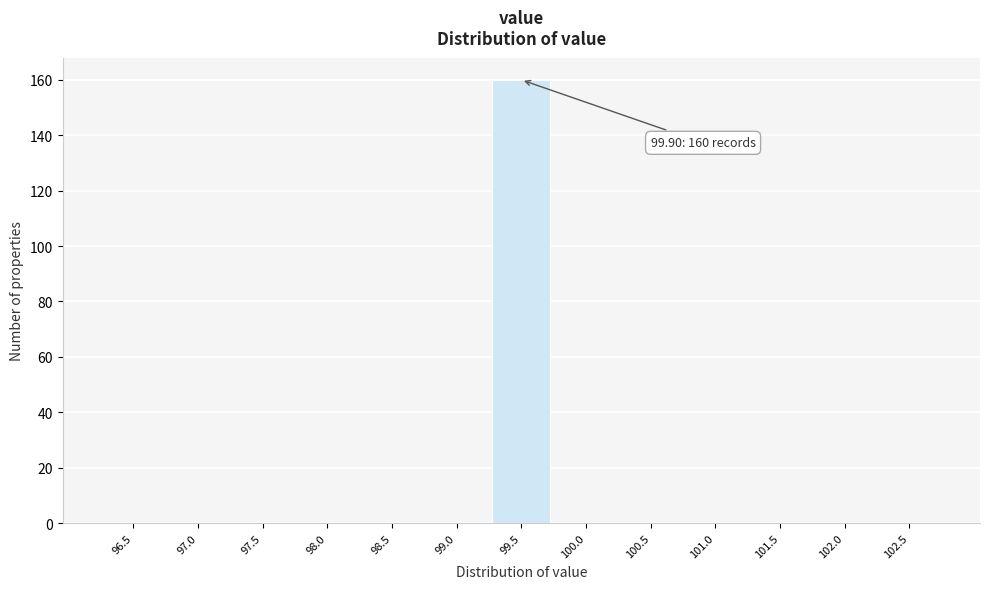

Reading left to right, list all the values displayed in this chart.

96.5=0	97.0=0	97.5=0	98.0=0	98.5=0	99.0=0	99.5=160	100.0=0	100.5=0	101.0=0	101.5=0	102.0=0	102.5=0